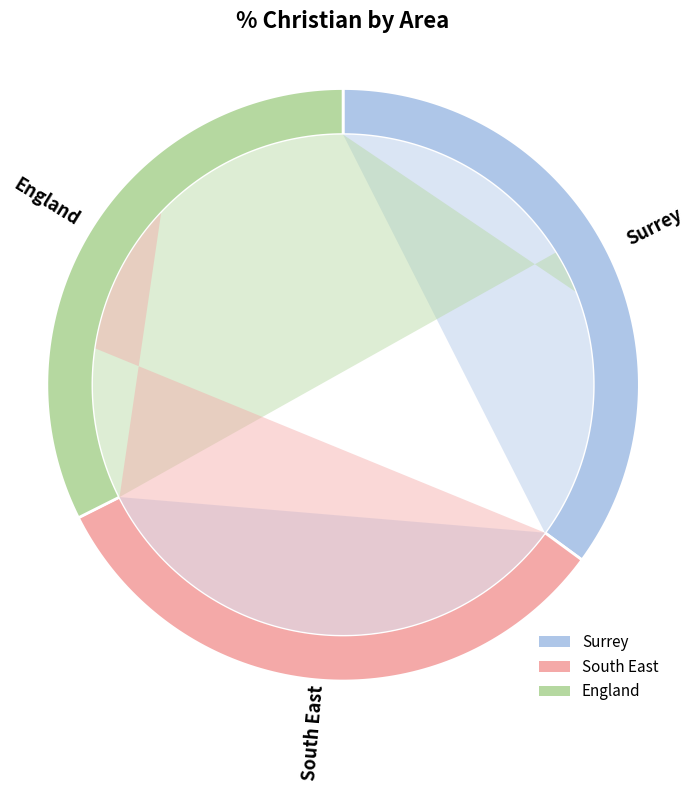

What is the smallest slice in the pie chart?

England